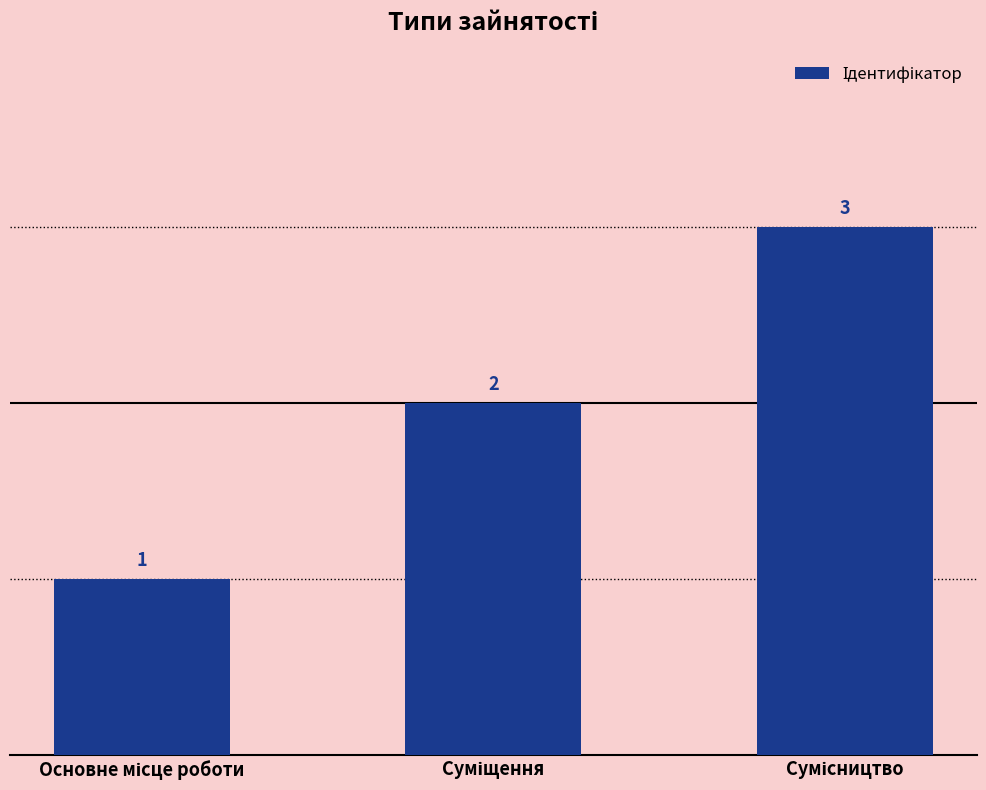

What is the sum of all values?

6